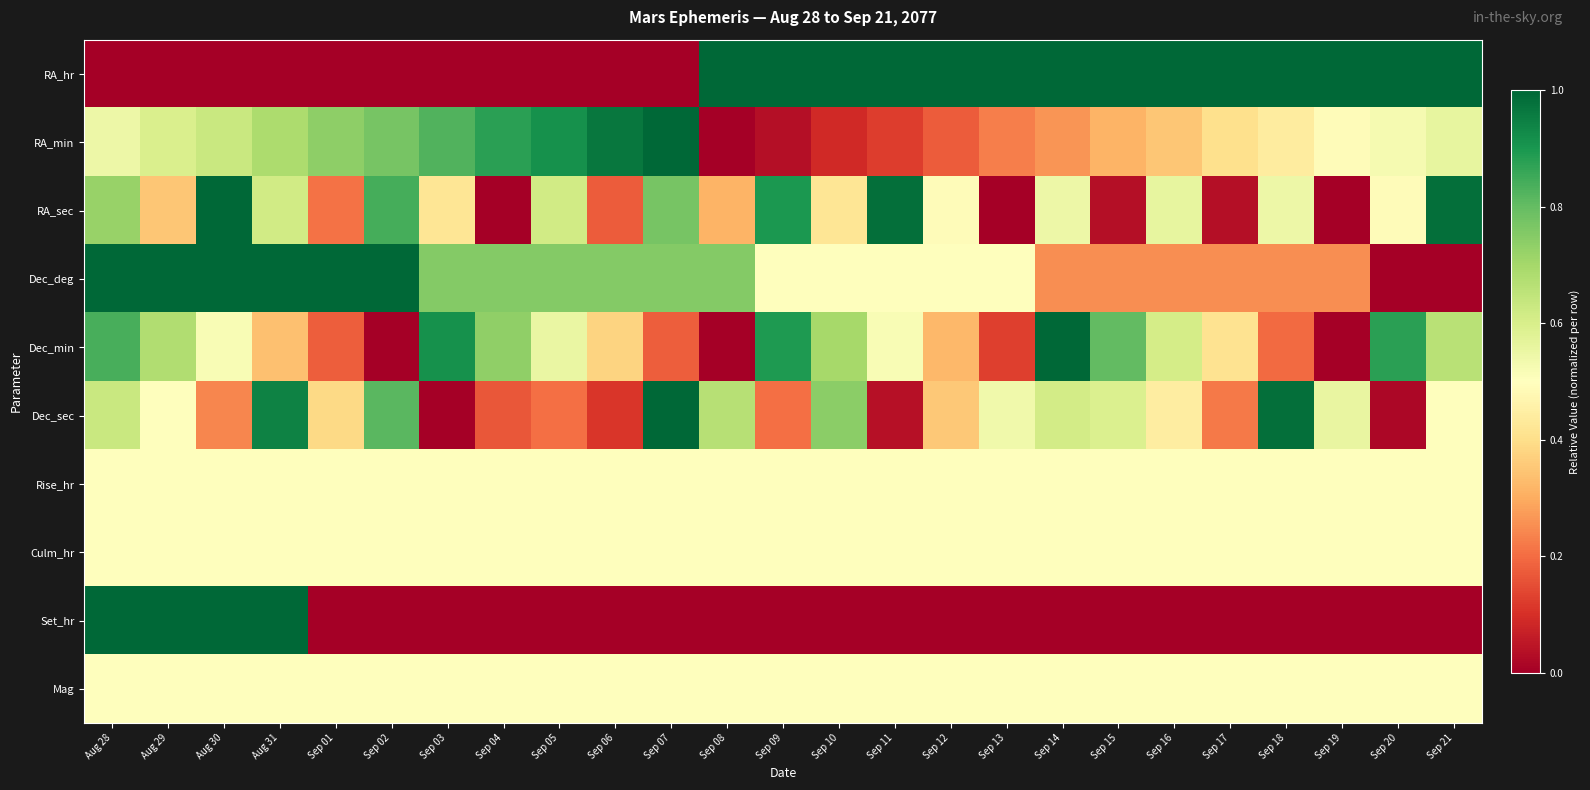

What is the total value across all series at Sep 01?

4.0